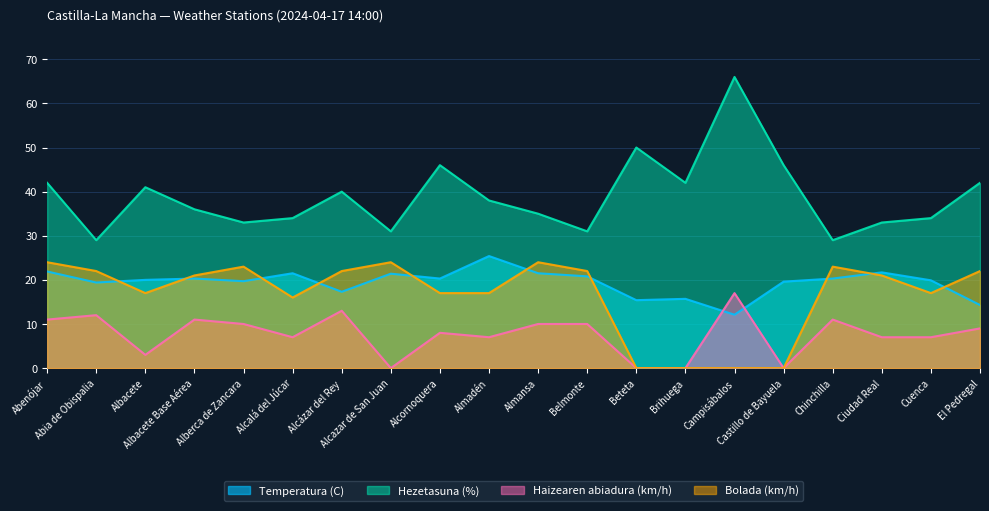

The value of Hezetasuna (%) at Chinchilla is 29.0. True or false?

True